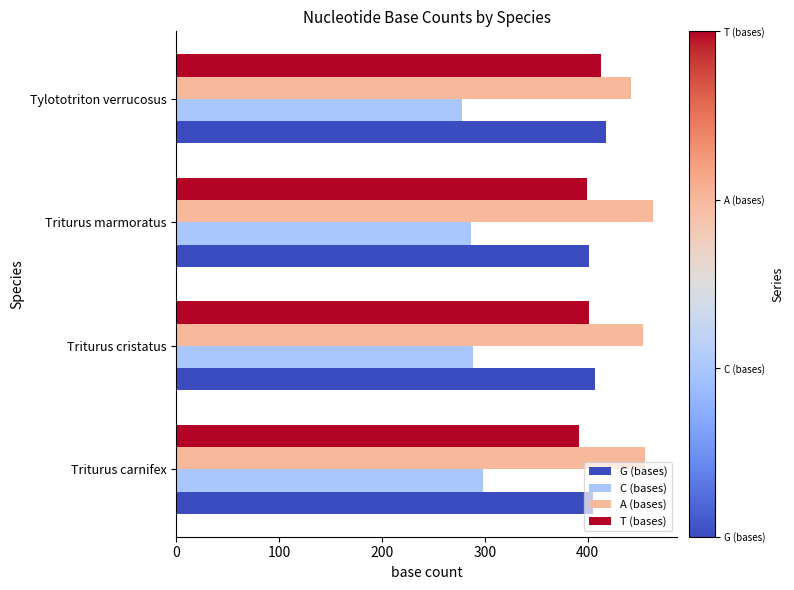

Count the C (bases) values in the range 287 to 298.

3